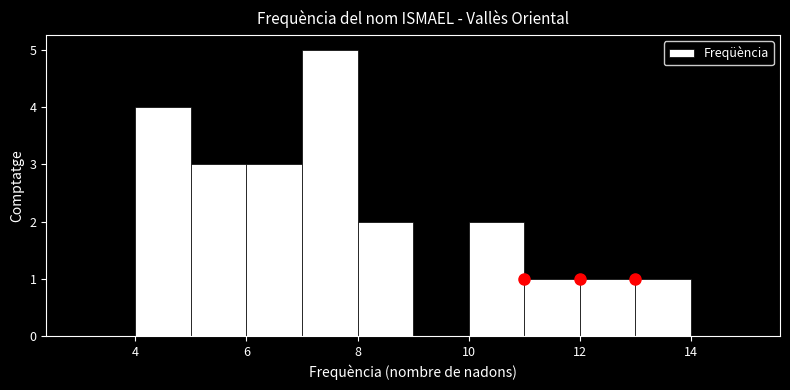

Reading left to right, list every bar in this chart as the range it spans on the x-axis followed by its height. The values are not printed on the chart, so give them approximately, as read against the axis.

3 to 4: 0
4 to 5: 4
5 to 6: 3
6 to 7: 3
7 to 8: 5
8 to 9: 2
9 to 10: 0
10 to 11: 2
11 to 12: 1
12 to 13: 1
13 to 14: 1
14 to 15: 0